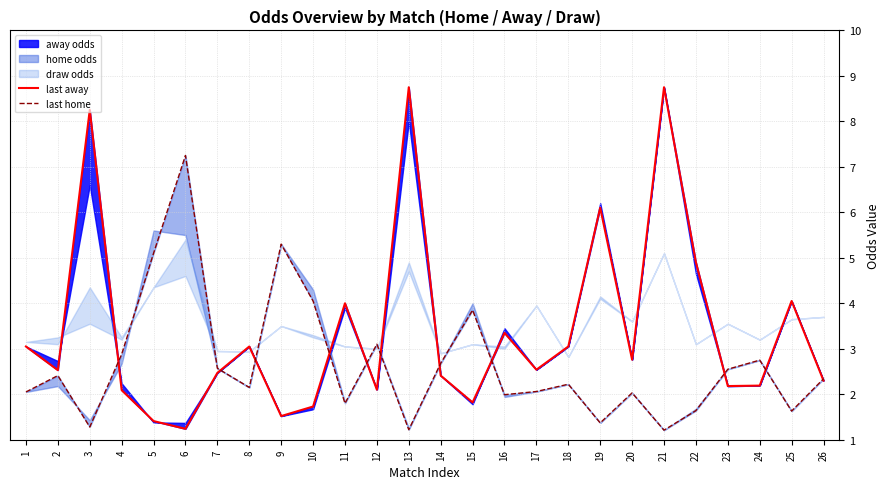

How many interior local peaks does the last home series have?

8